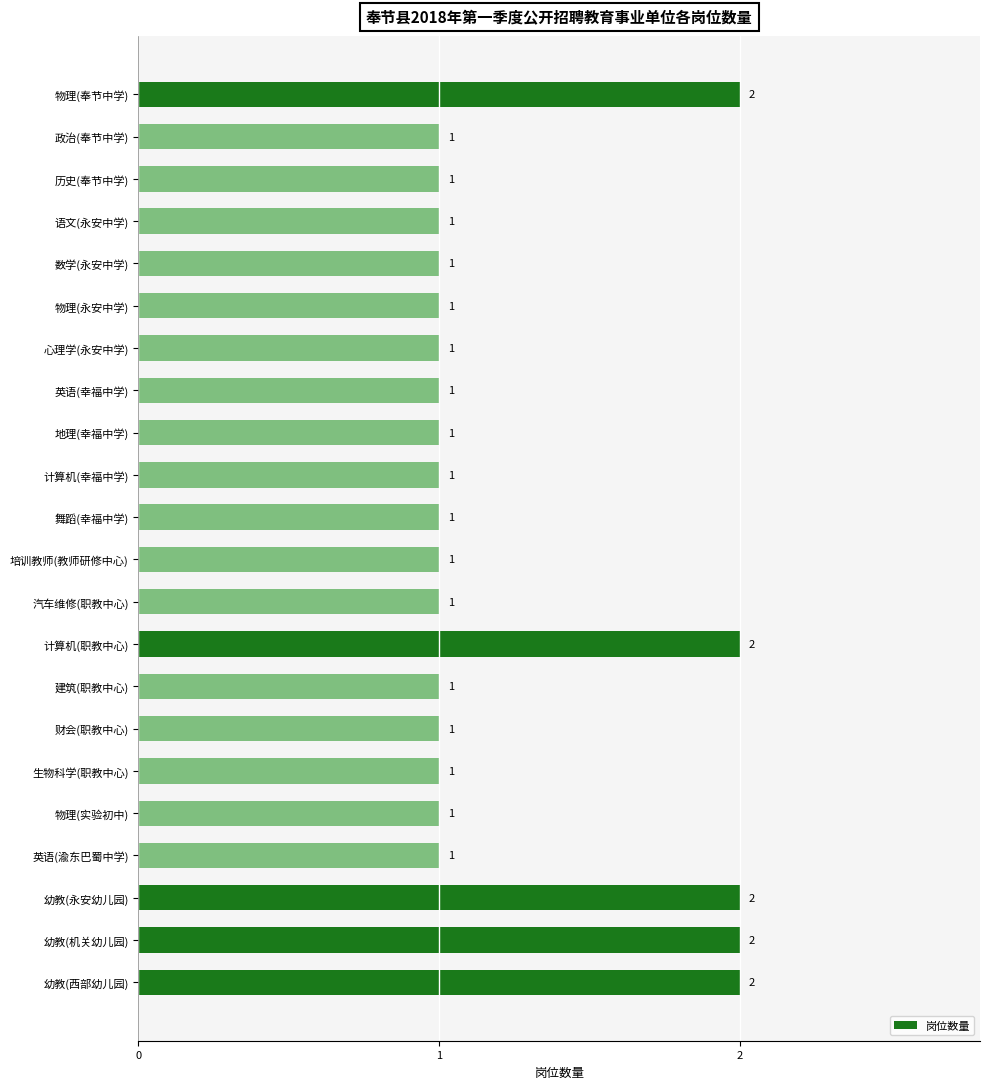

Reading top to bottom, transcribe all the data shown in this chart.

2	1	1	1	1	1	1	1	1	1	1	1	1	2	1	1	1	1	1	2	2	2